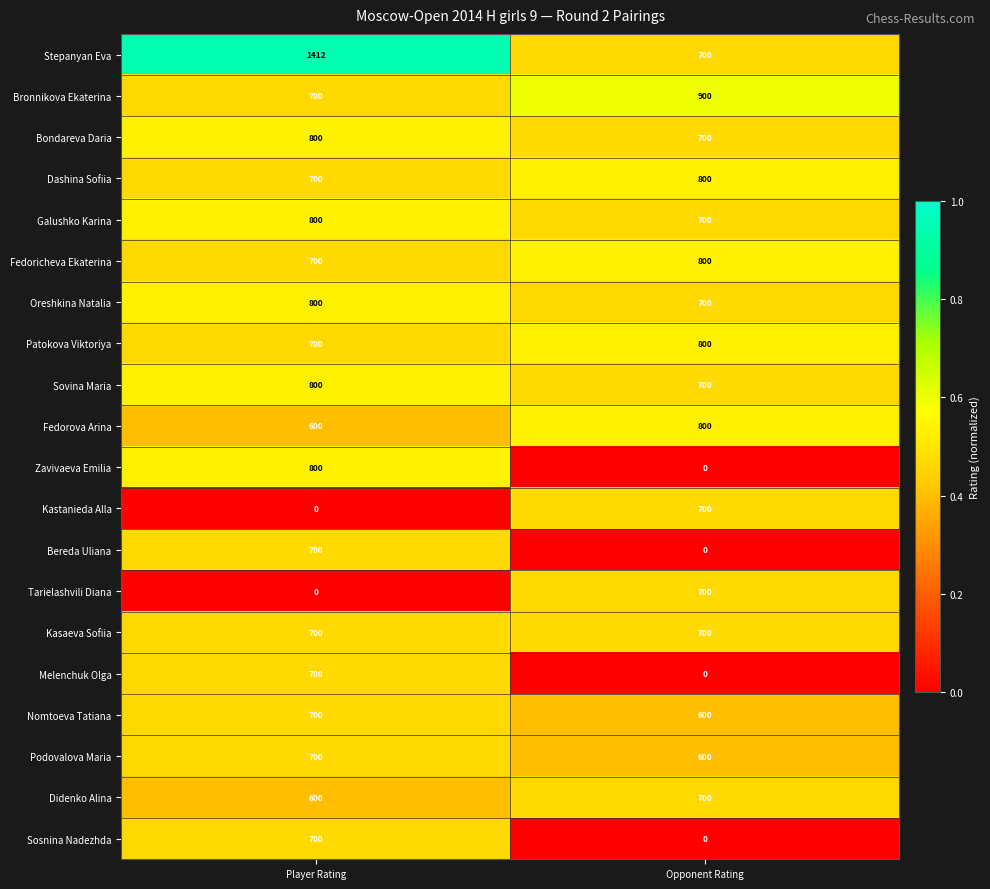

At which category is the sum across all series the highest?

Player Rating